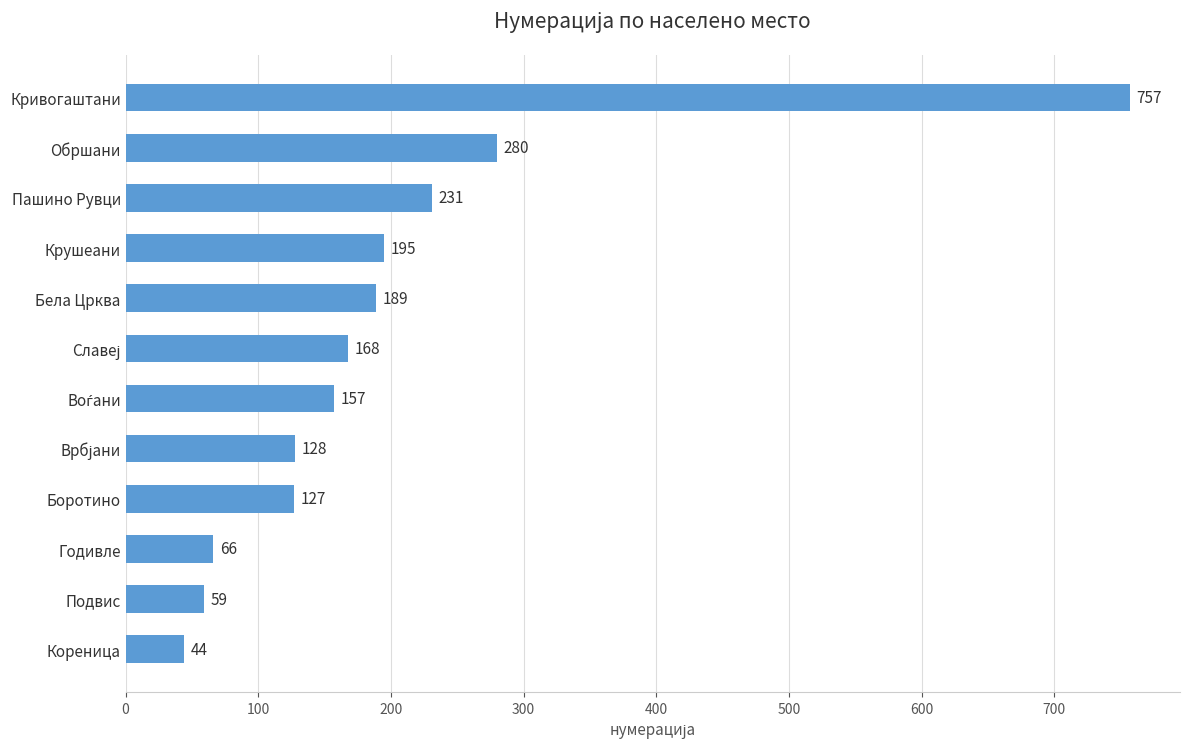

Is it true that the value at Годивле is 24?

False